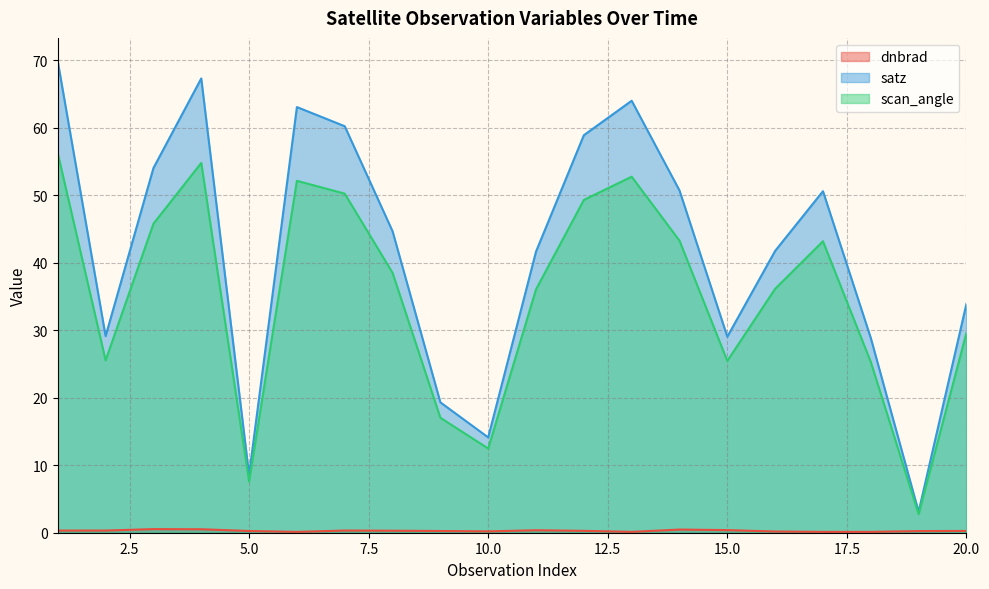

List the labels in order of satz value, smallest first.

19, 5, 10, 9, 18, 15, 2, 20, 11, 16, 8, 17, 14, 3, 12, 7, 6, 13, 4, 1